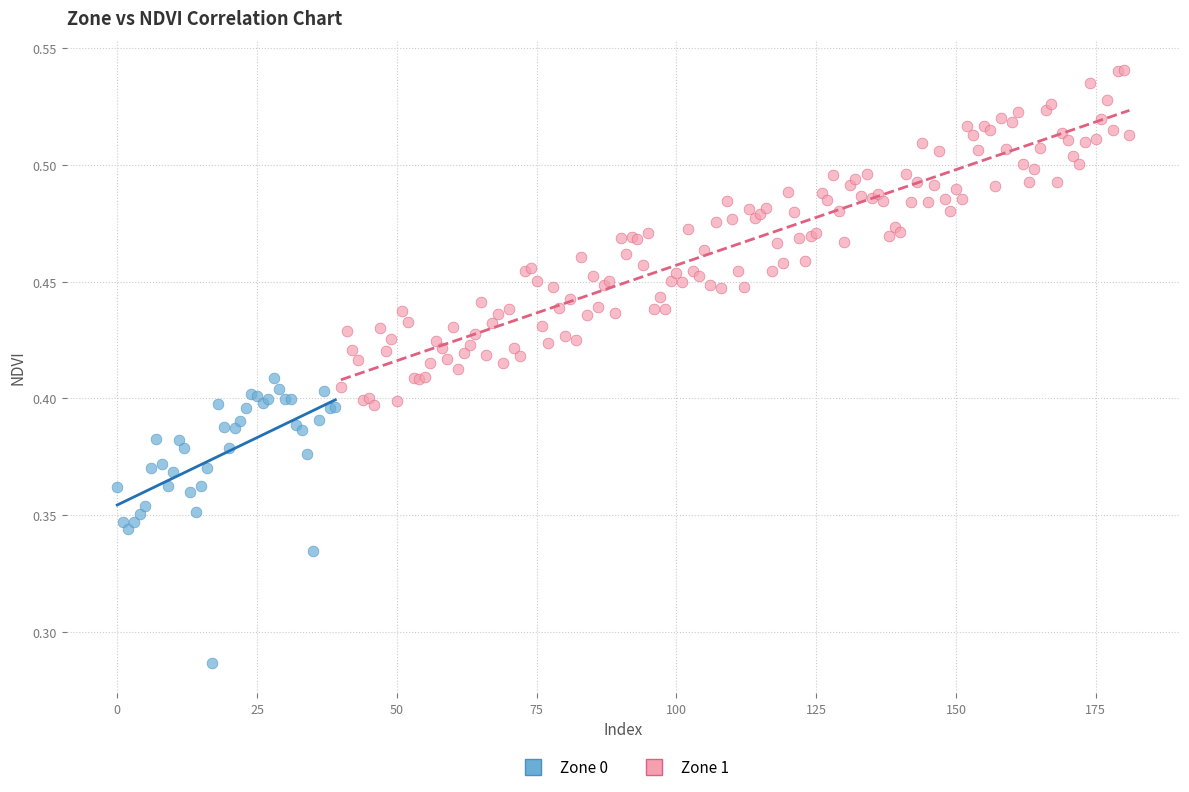

Which series contains the lowest Y value?

Zone 0